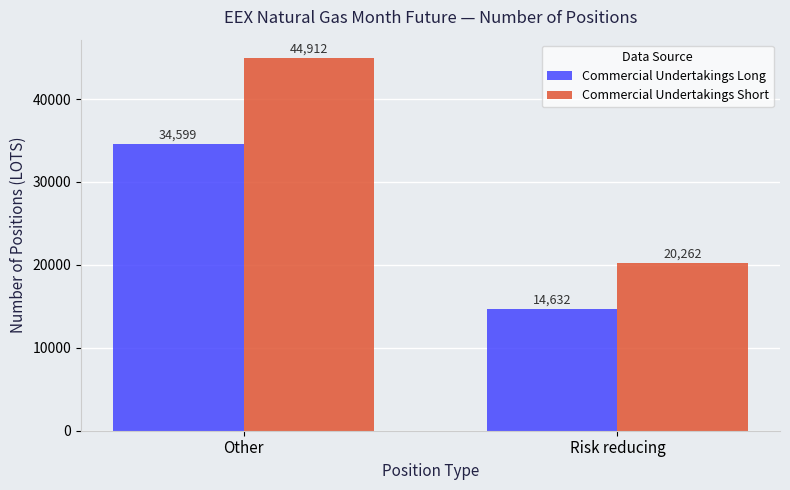

What is the difference between the Commercial Undertakings Short values at Risk reducing and Other?

24650